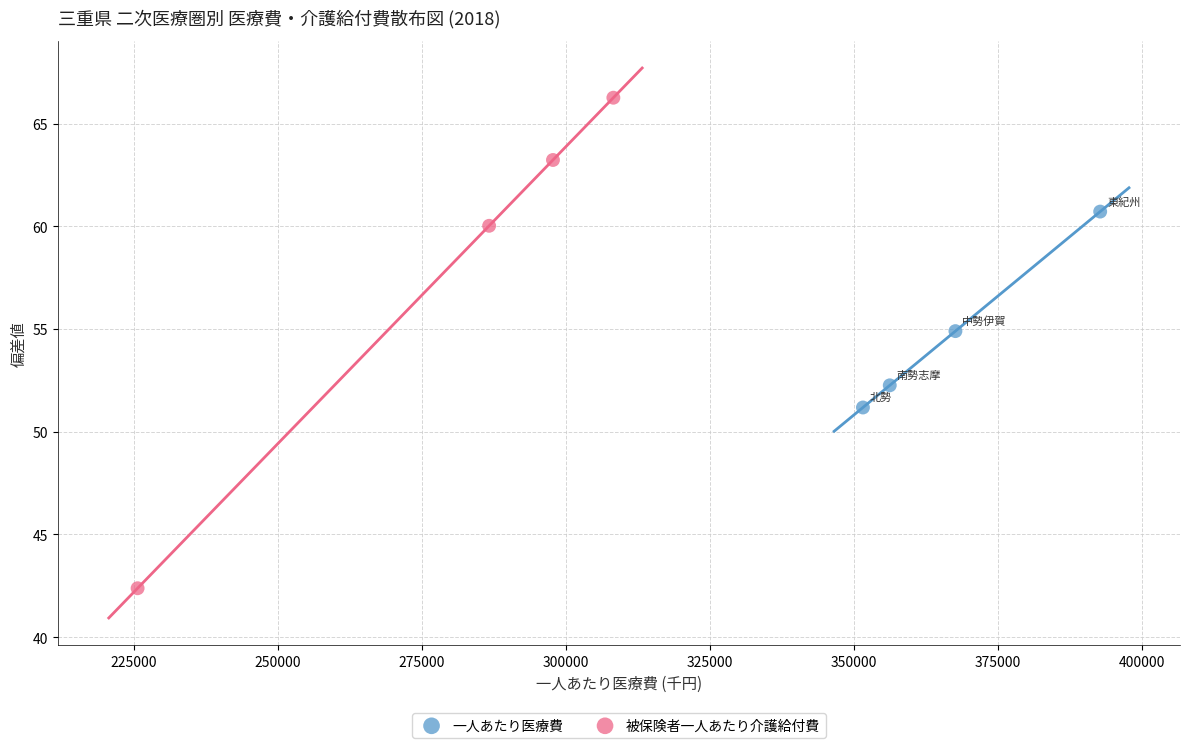

Which series has the widest spread of Y values?

被保険者一人あたり介護給付費